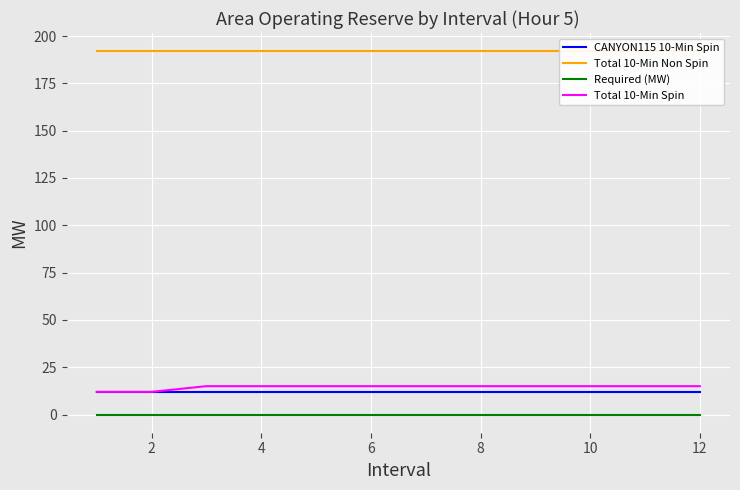

Which series has the widest spread of values?

Total 10-Min Spin